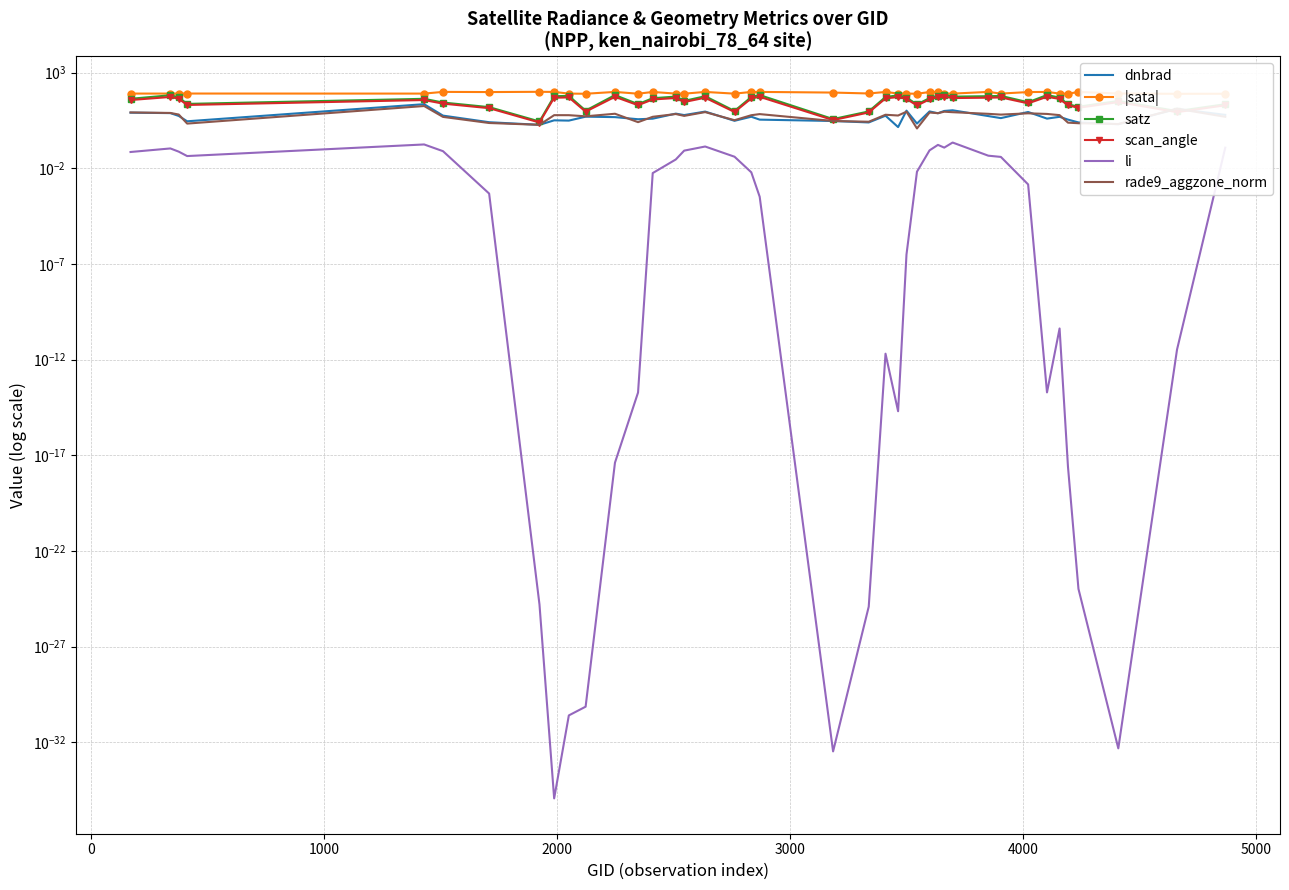

How many values in the scan_angle series exceed 40?

20